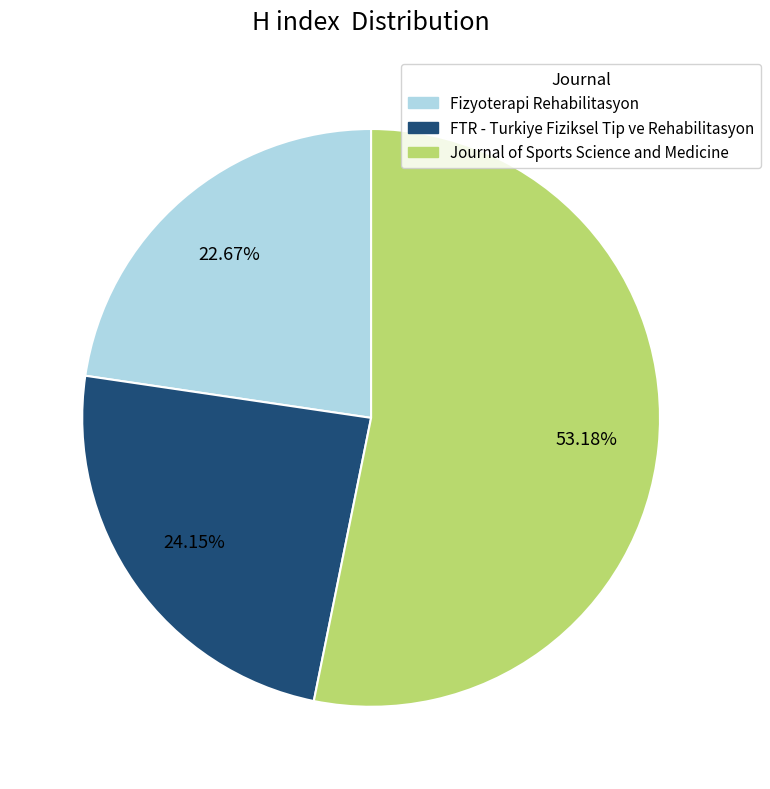

How many segments does this pie chart have?

3